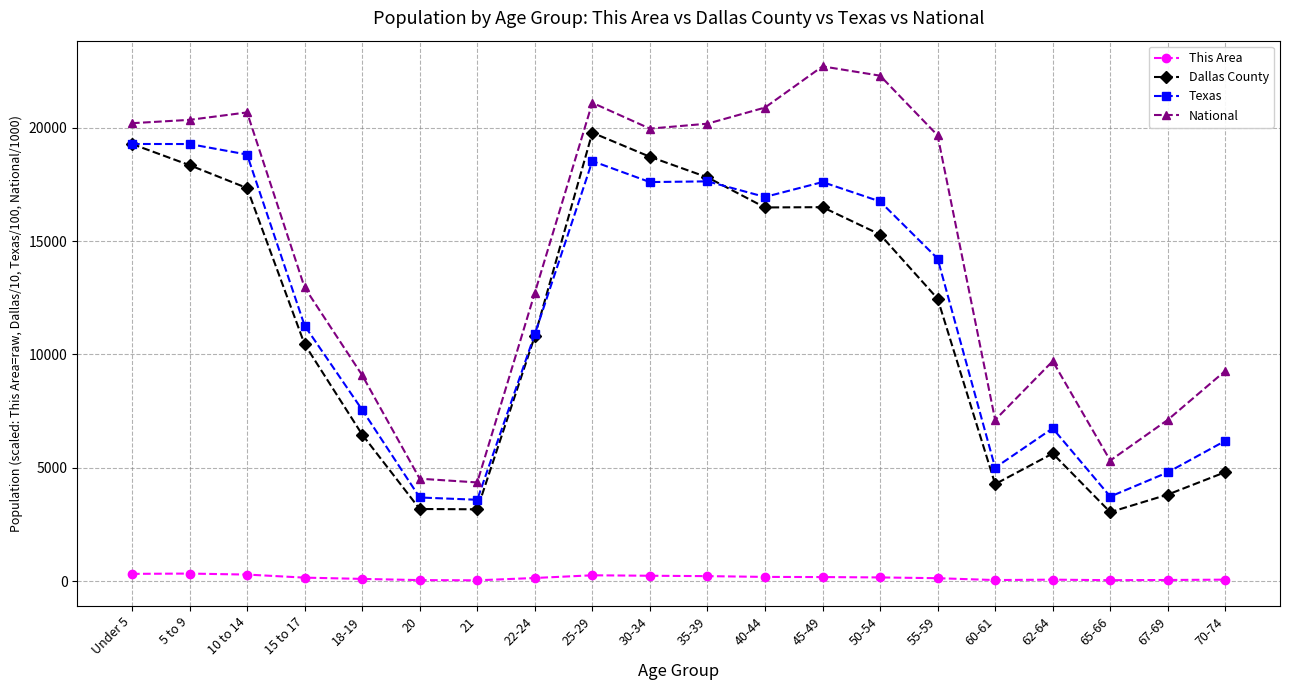

True or false: Texas has more than 1 points higher than both neighbors.

True